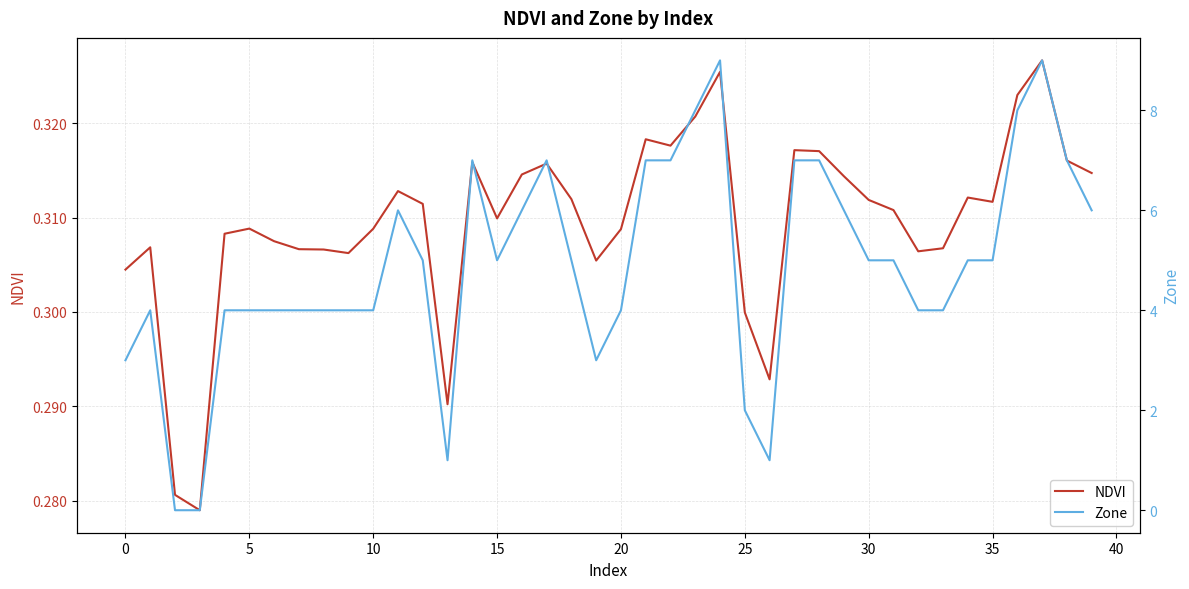

The value of NDVI at 20 is 0.5. True or false?

False